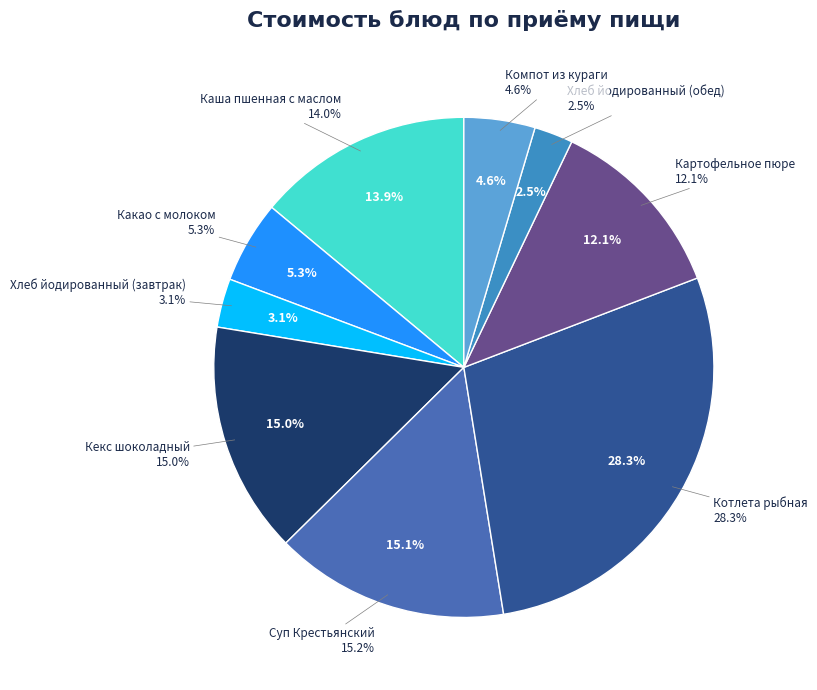

To the nearest percent, what is the difference between the largest and smallest slice percentages?

26%